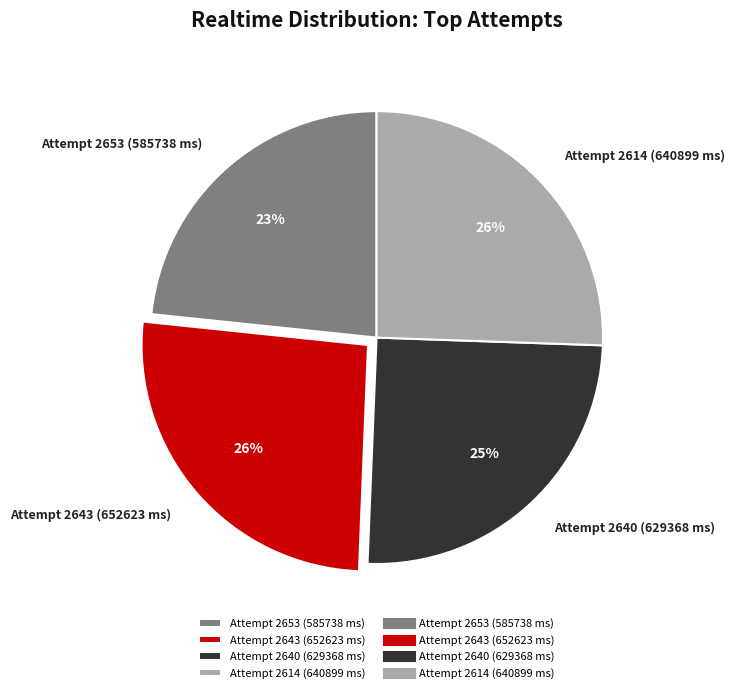

How many slices are in this pie chart?

4